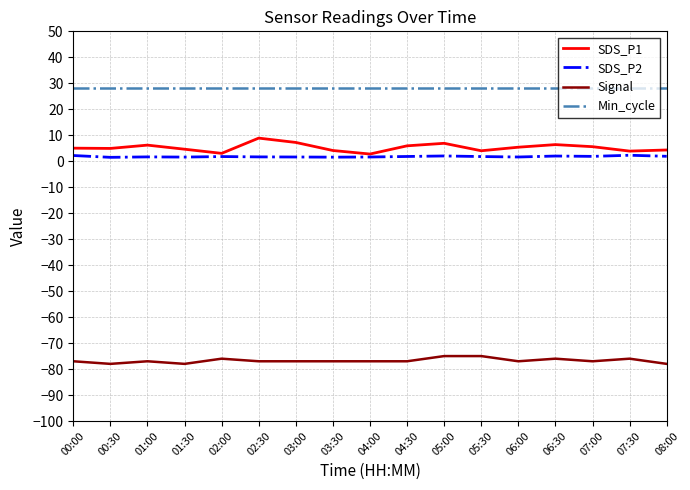

In SDS_P2, how many points are higher than both neighbors (excluding endpoints)?

5